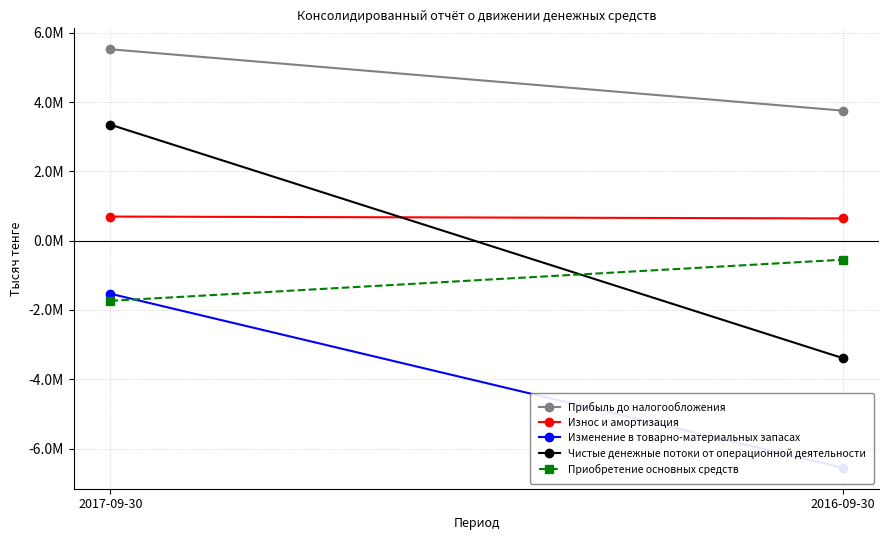

What position from the left is 2017-09-30?

1